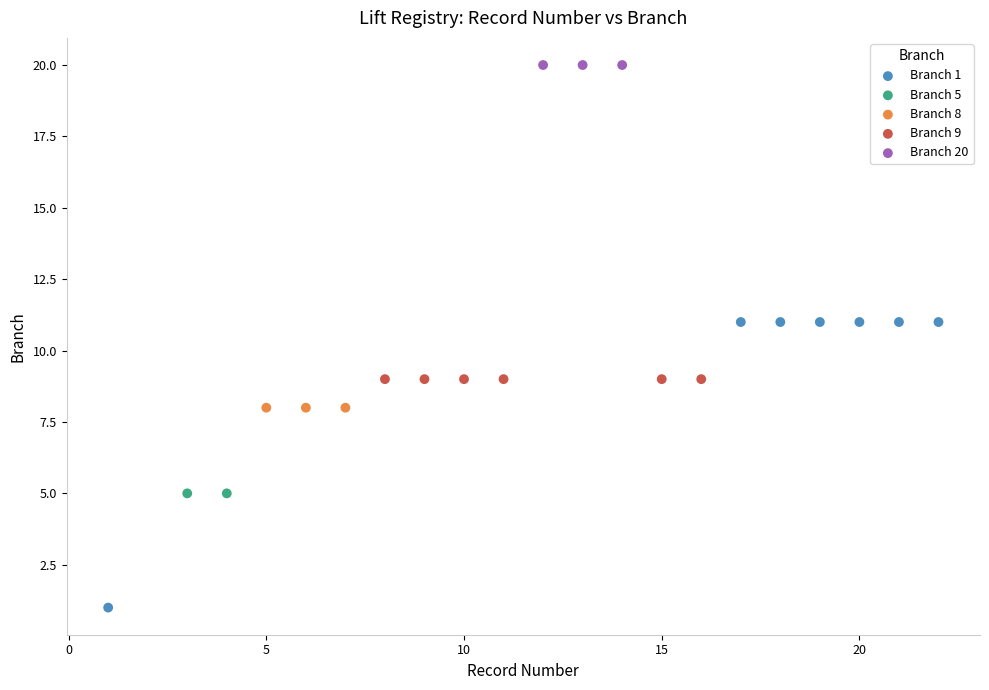

Which series contains the lowest Y value?

Branch 1